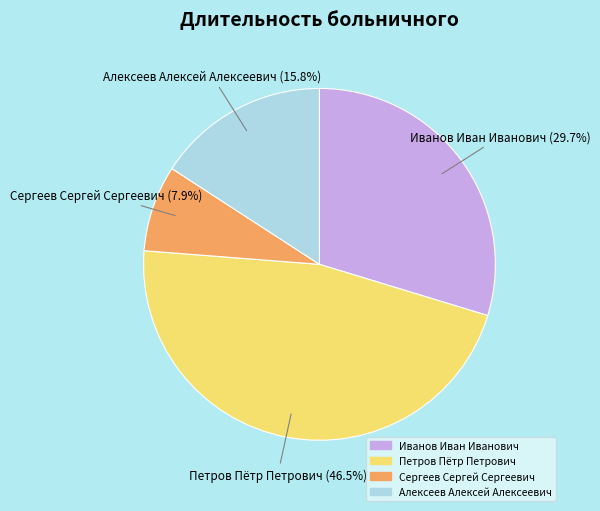

Is it true that Иванов Иван Иванович is 30% of the pie?

True